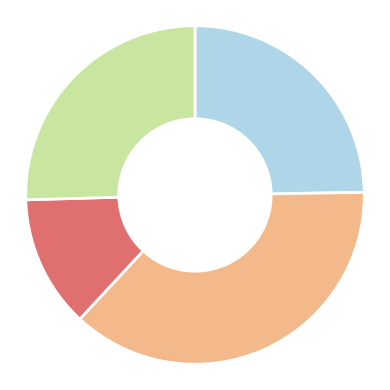

Is there any slice that represents more than half of the pie?

No